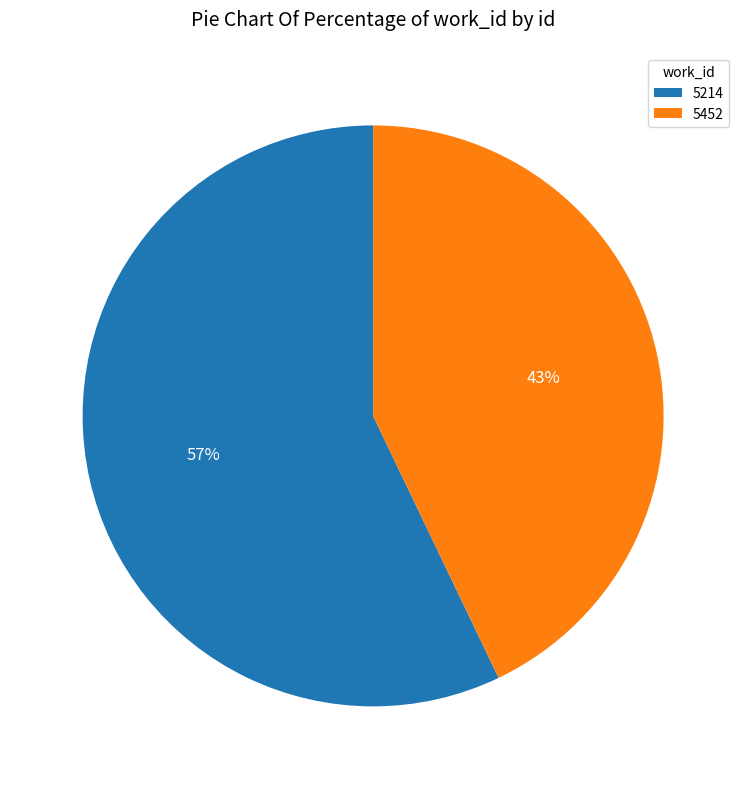

What is the largest slice in the pie chart?

5214